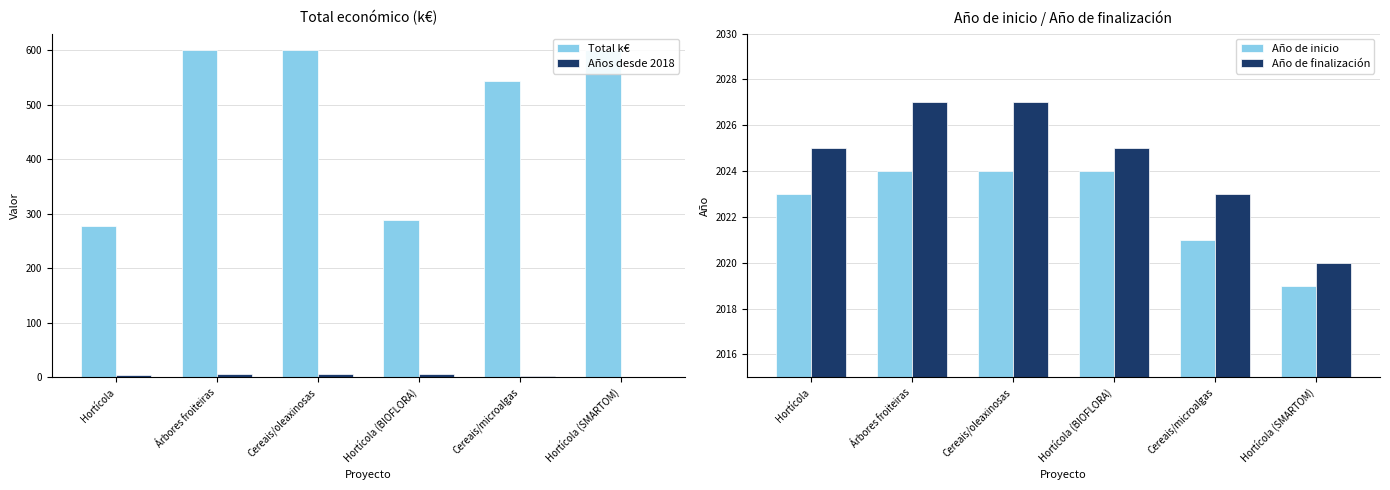

What is the approximate value of Año de inicio at Hortícola (SMARTOM)?

2019